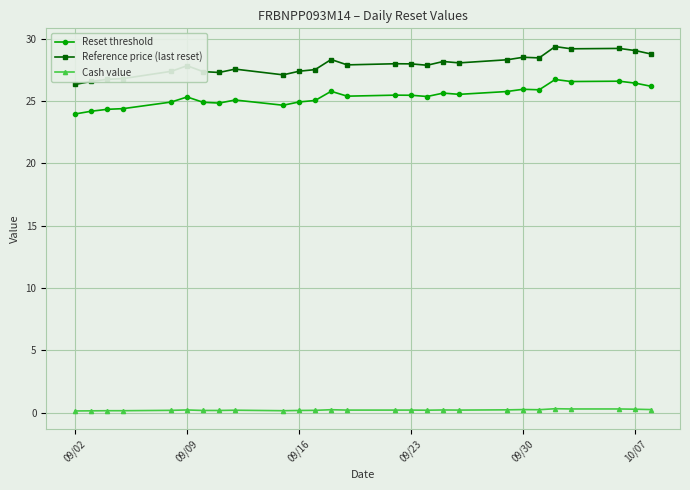

What is the sum of all Reset threshold values?

685.3